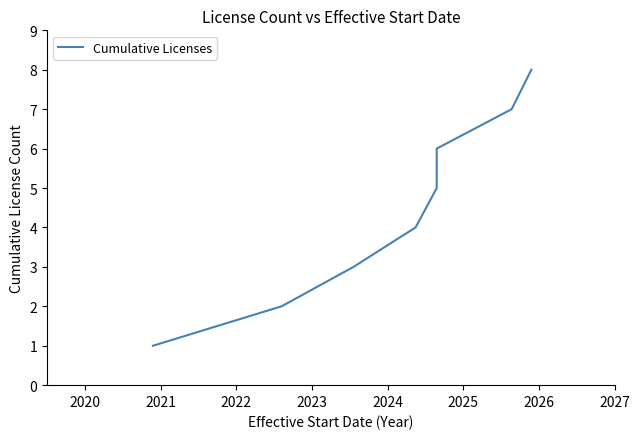

Count the number of values greater than 5.

3